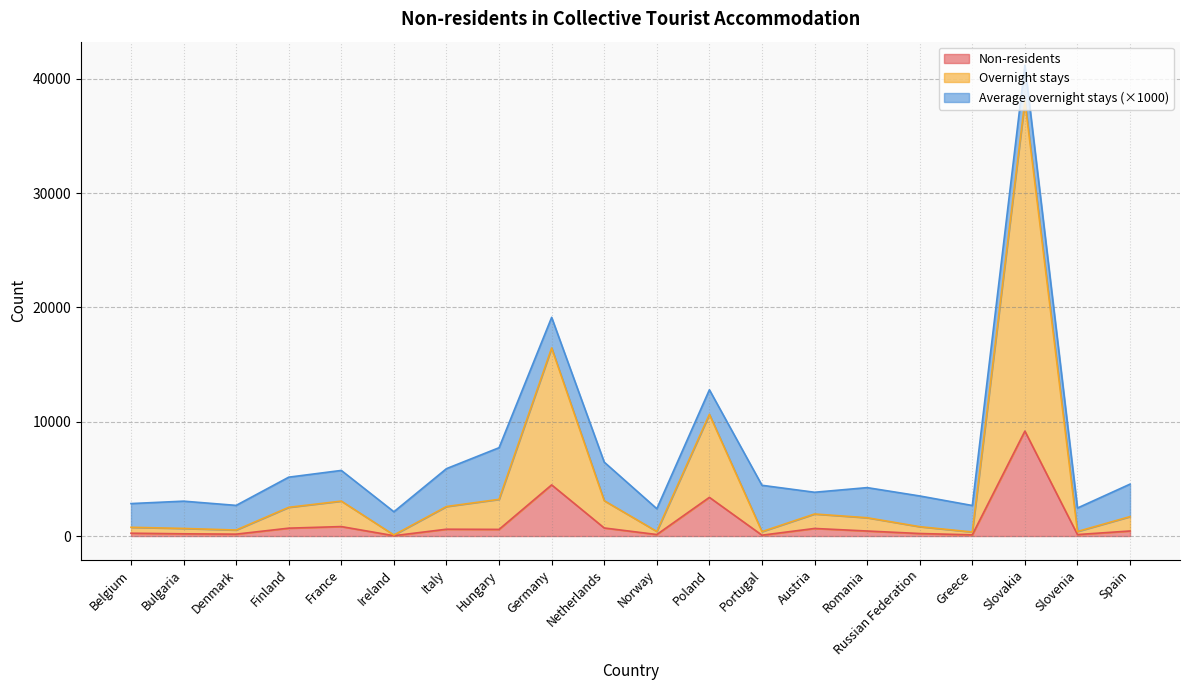

True or false: Overnight stays and Non-residents cross at least once.

False